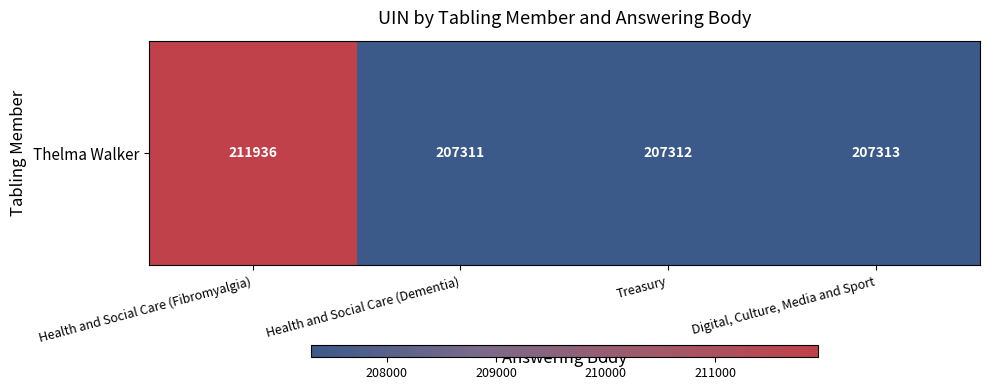

Reading left to right, transcribe all the data shown in this chart.

Health and Social Care (Fibromyalgia)=211936	Health and Social Care (Dementia)=207311	Treasury=207312	Digital, Culture, Media and Sport=207313